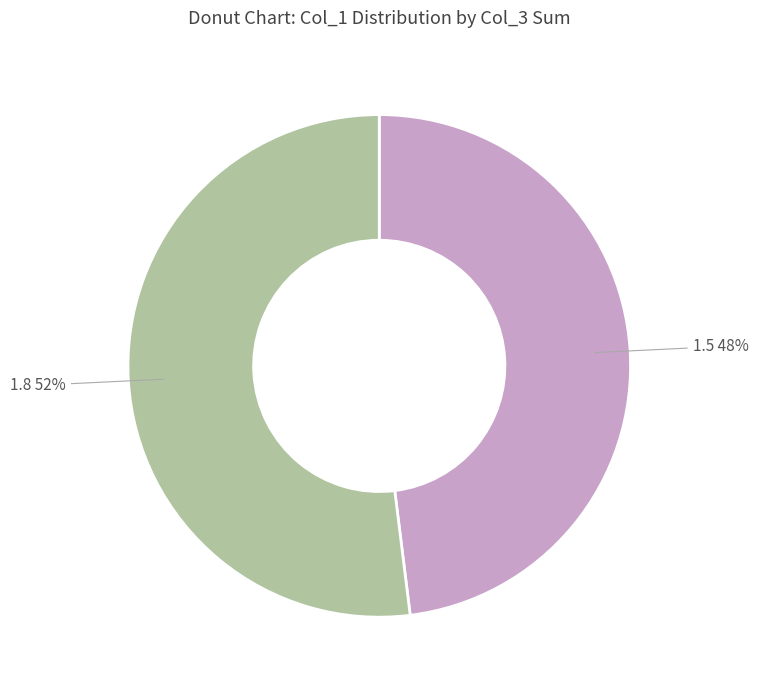

Which has a higher value, 1.8 or 1.5?

1.8